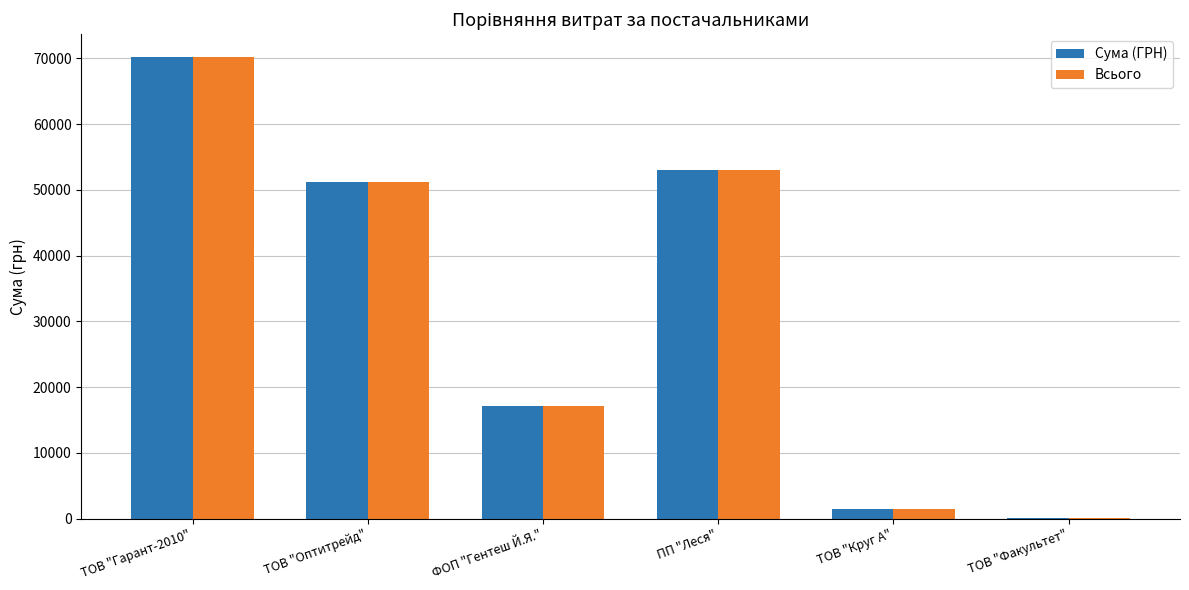

Which category has the highest value in the Всього series?

ТОВ "Гарант-2010"